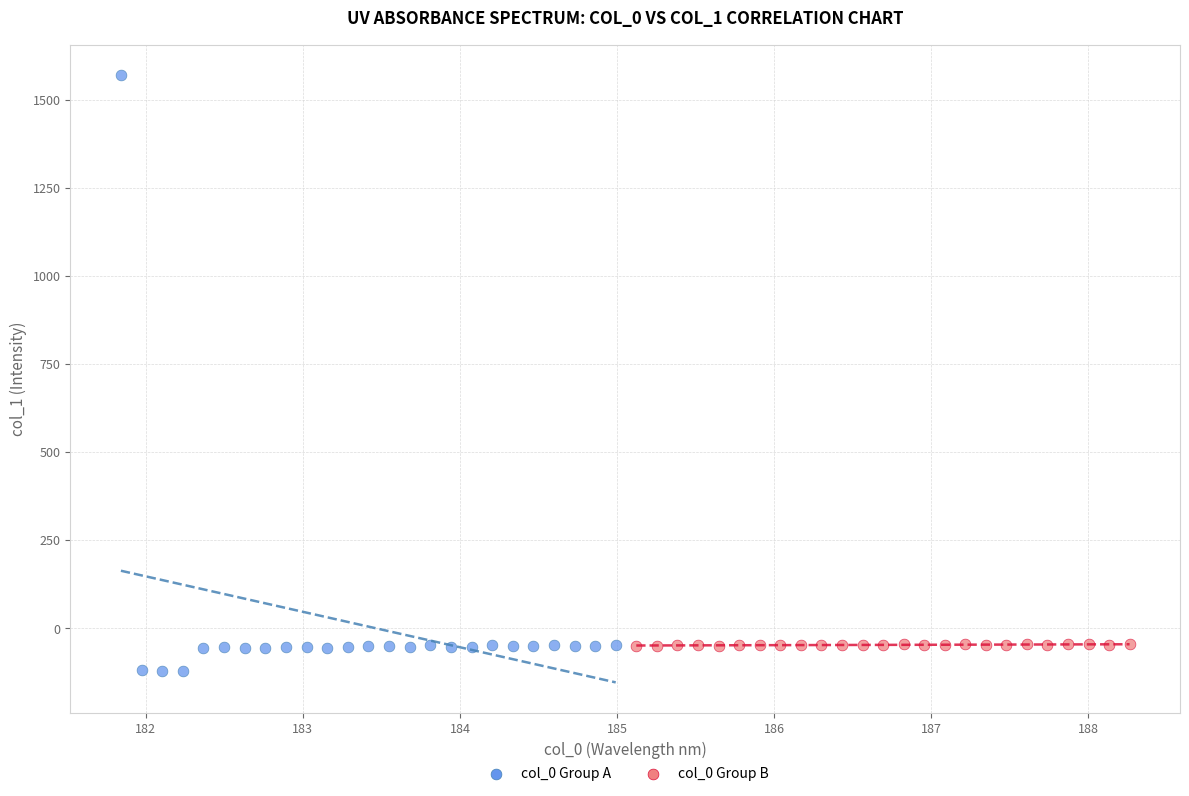

Which series contains the lowest Y value?

col_0 Group A